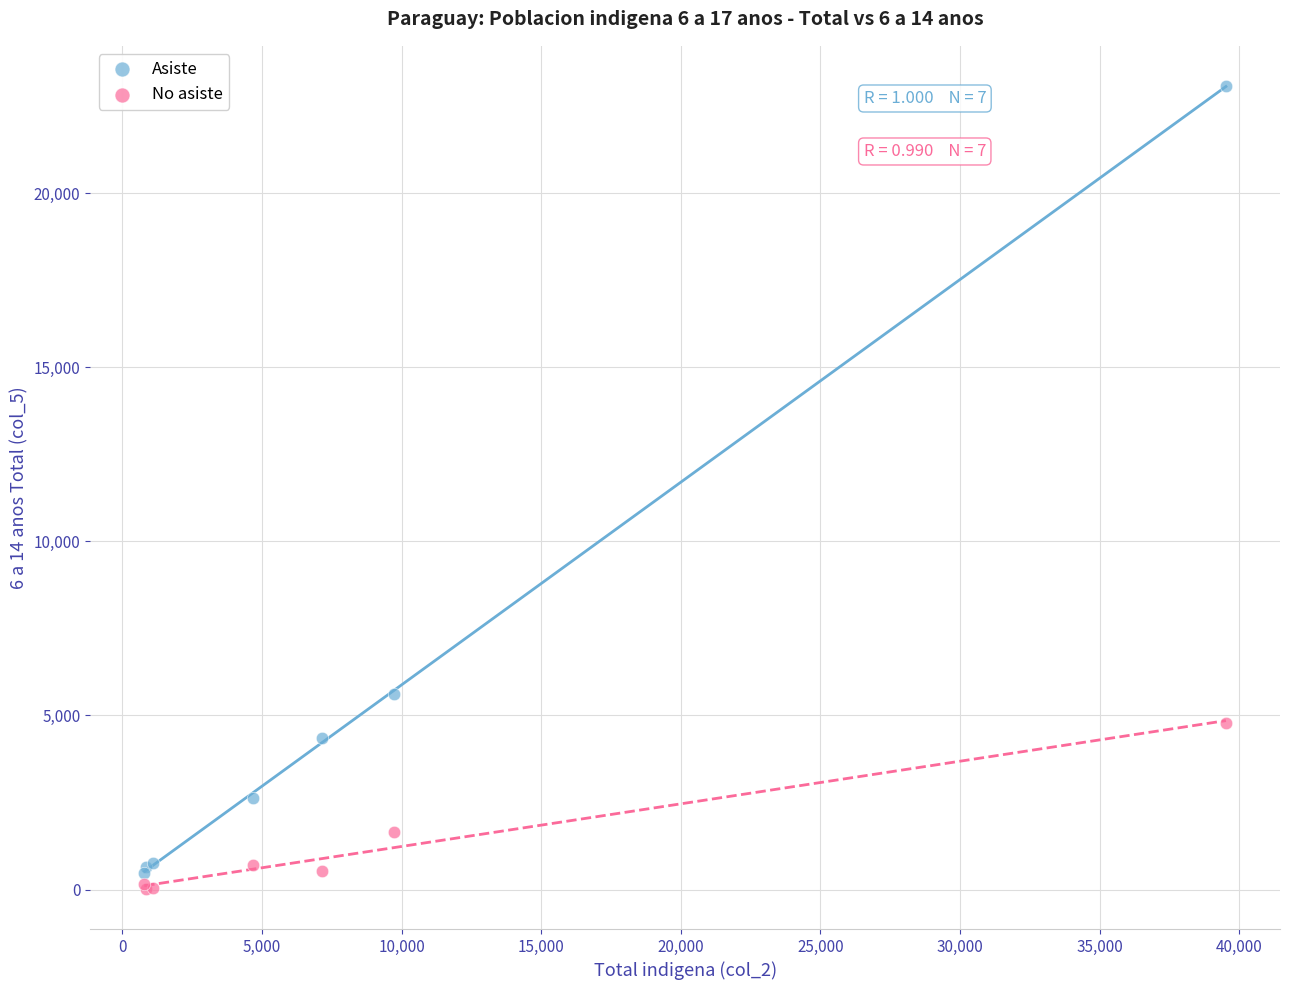

Across all series, what Y value is closest to 11548?

5622